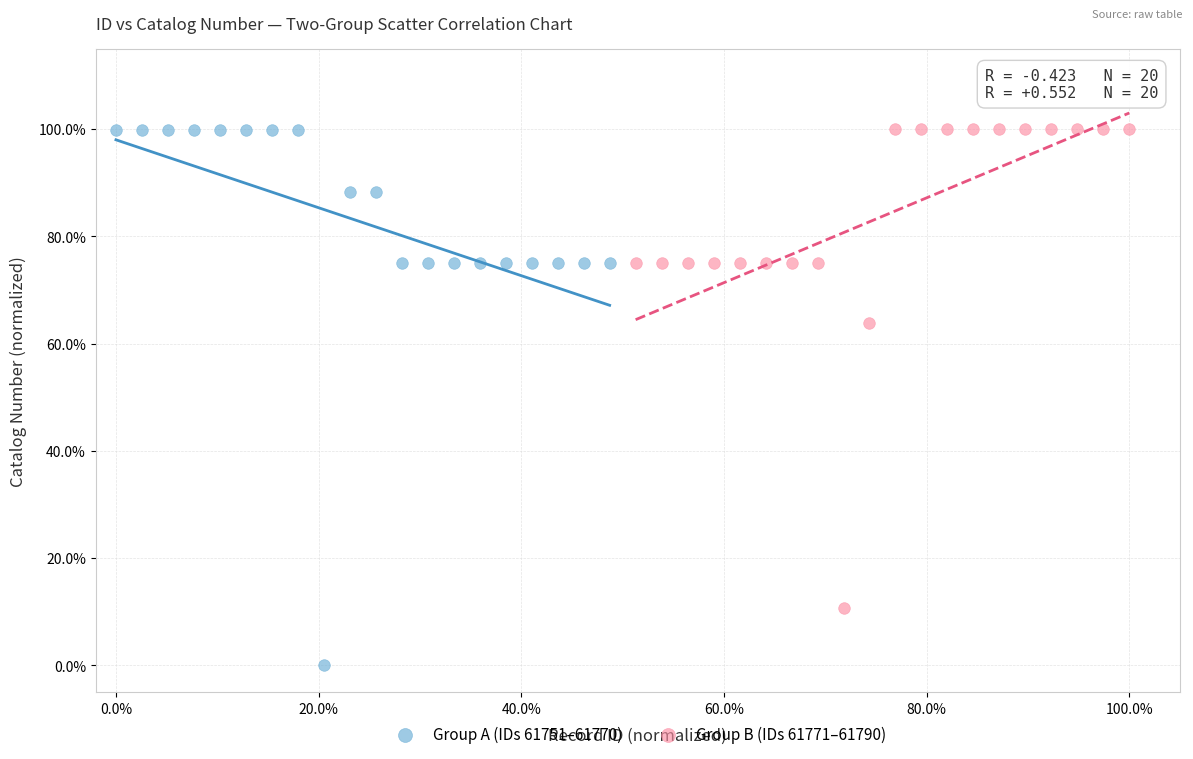

Which series contains the lowest Y value?

Group A (IDs 61751–61770)